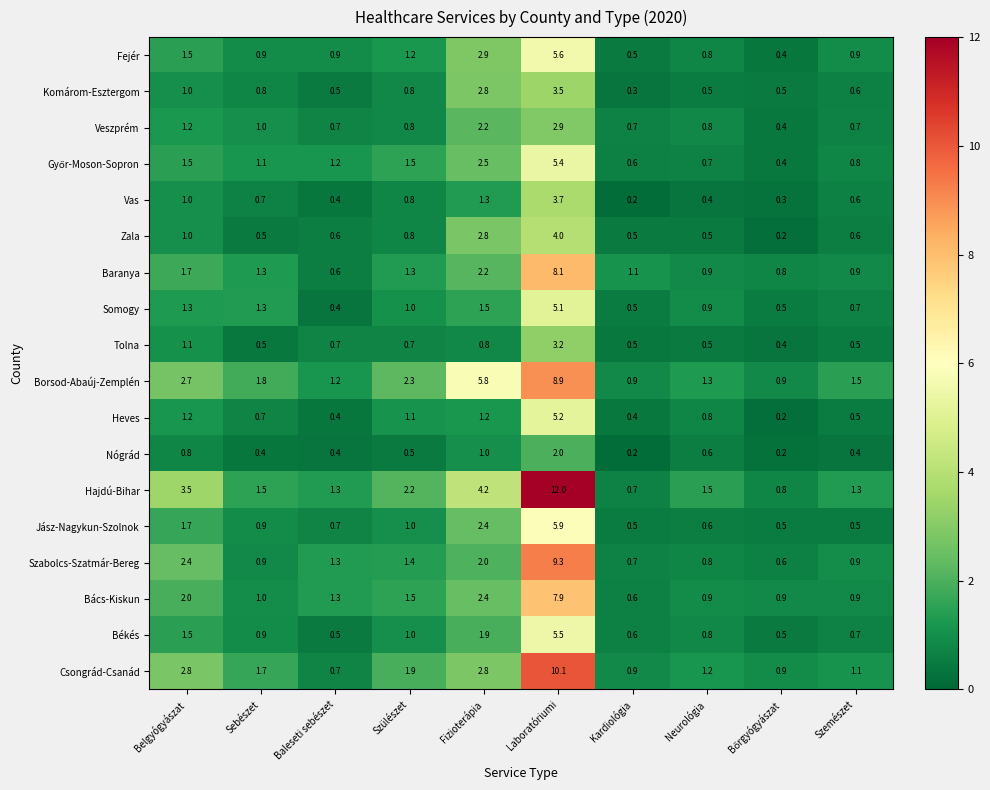

True or false: Baranya has a value of 1.7 at Belgyógyászat.

True